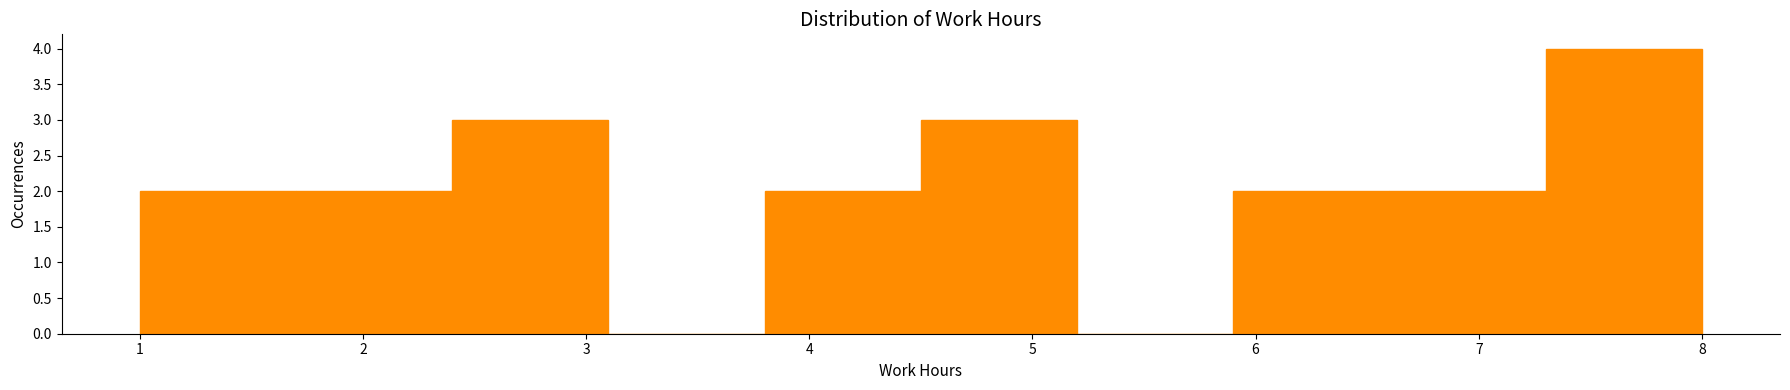

Reading left to right, transcribe this chart: for each bar, give the range it covers on the x-axis and its height. The values are not printed on the chart, so give them approximately, as read against the axis.

1.0 to 1.7: 2
1.7 to 2.4: 2
2.4 to 3.1: 3
3.1 to 3.8: 0
3.8 to 4.5: 2
4.5 to 5.2: 3
5.2 to 5.9: 0
5.9 to 6.6: 2
6.6 to 7.3: 2
7.3 to 8.0: 4